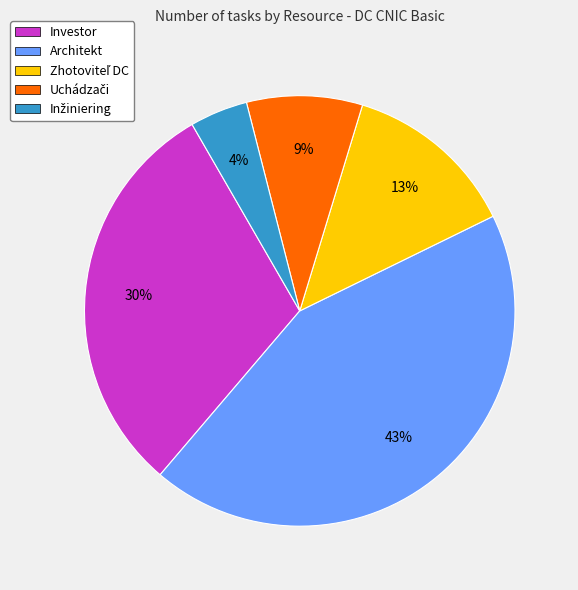

Does any single category account for the majority?

No